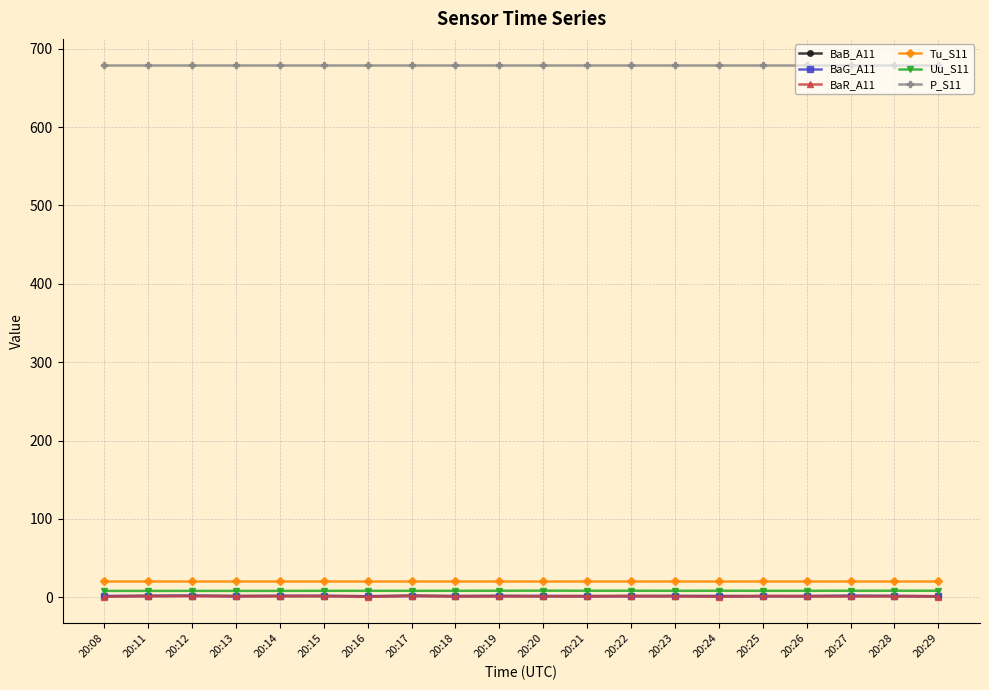

At how many categories does at least one series exceed 517?

20